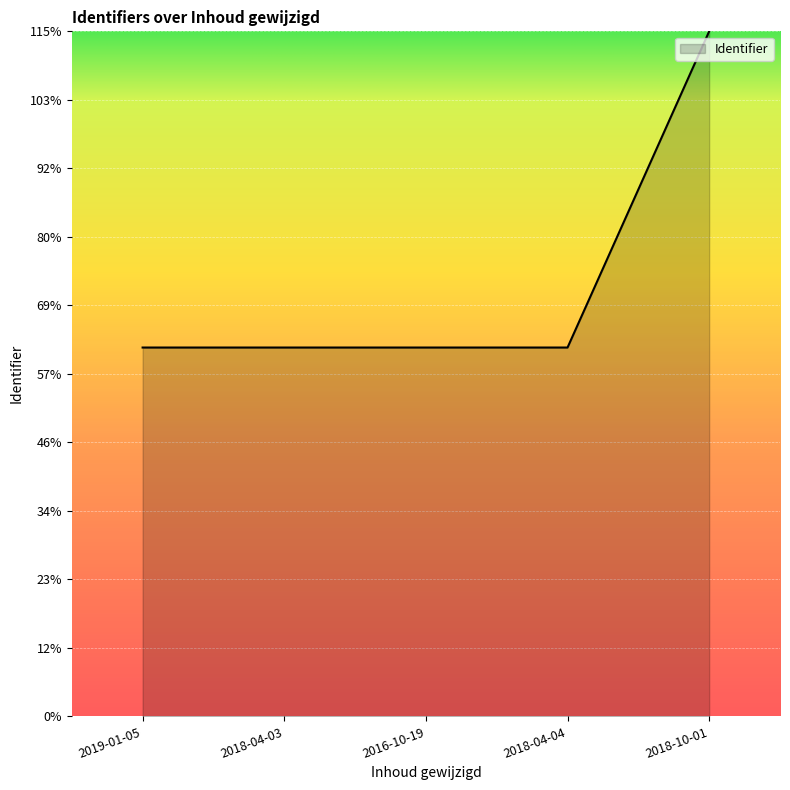

Reading right to left, list all the values displayed in this chart.

2018-10-01=5383946.9	2018-04-04=2898823.4	2016-10-19=2898821.1	2018-04-03=2898815.3	2019-01-05=2898811.9